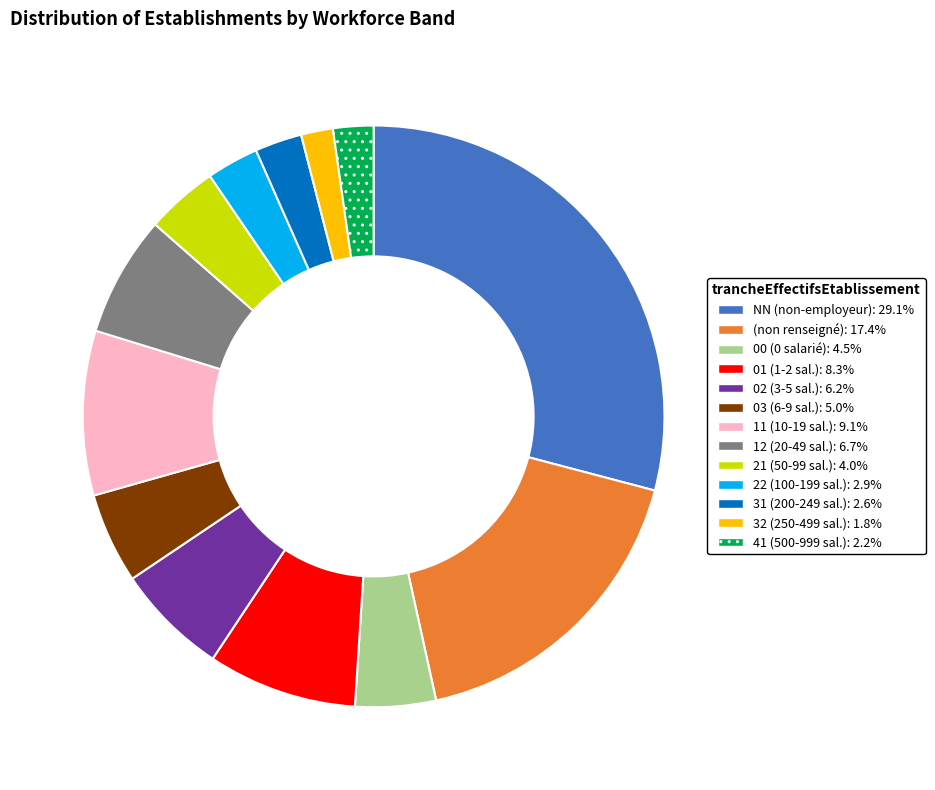

How many segments does this pie chart have?

13